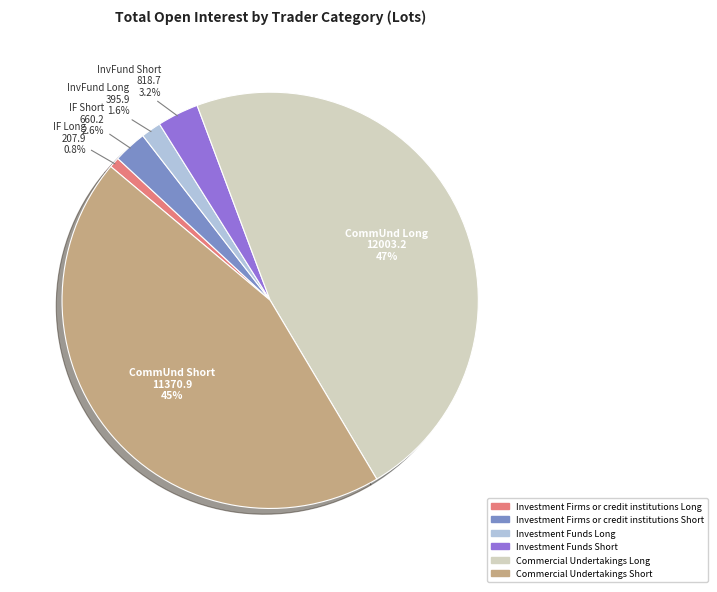

How many segments does this pie chart have?

6